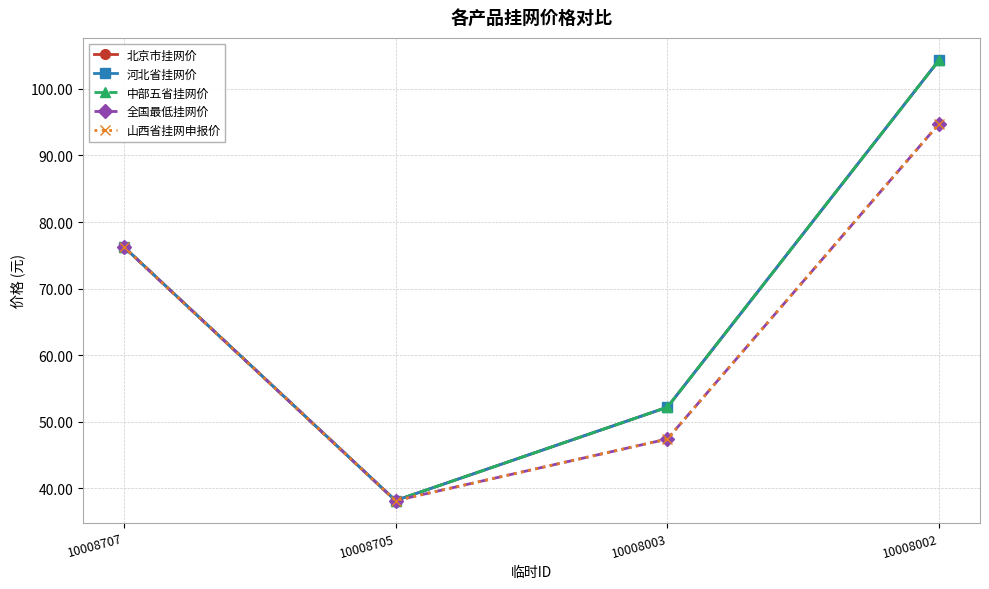

At which label does 中部五省挂网价 reach its peak?

10008002